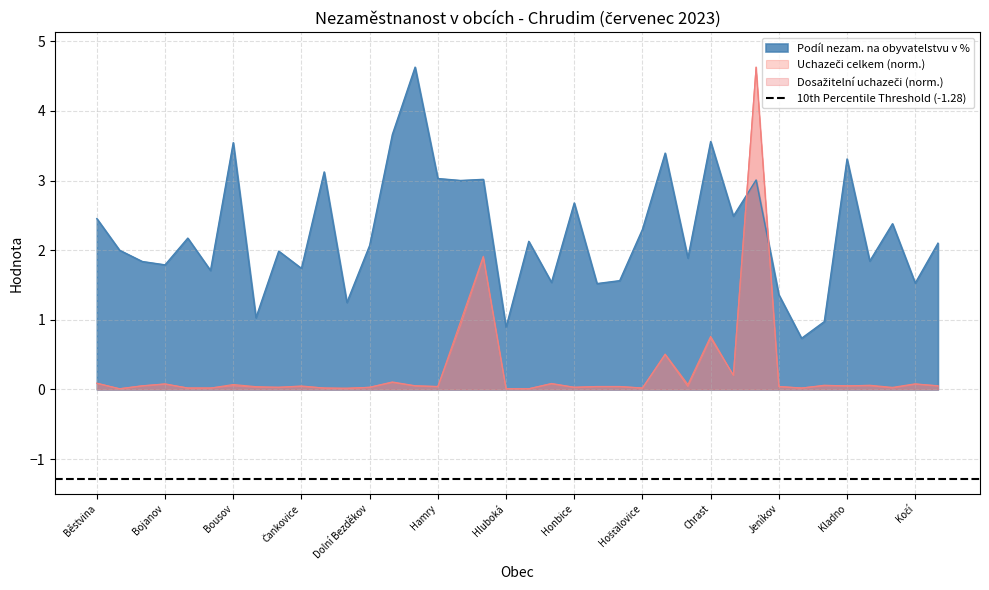

What is the minimum value for Podíl nezam. na obyvatelstvu v %?

0.7